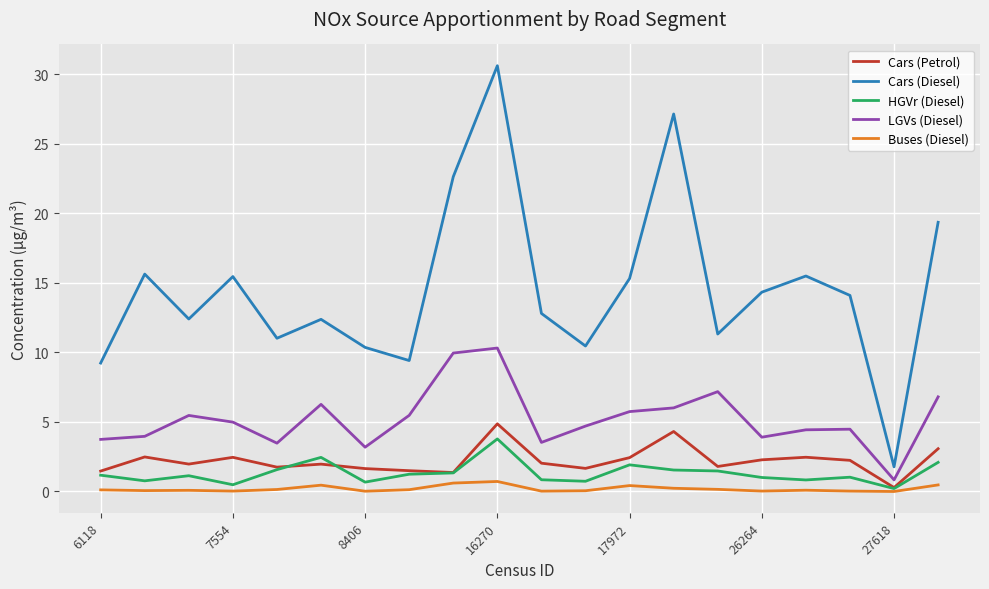

True or false: Cars (Diesel) and HGVr (Diesel) cross at least once.

False